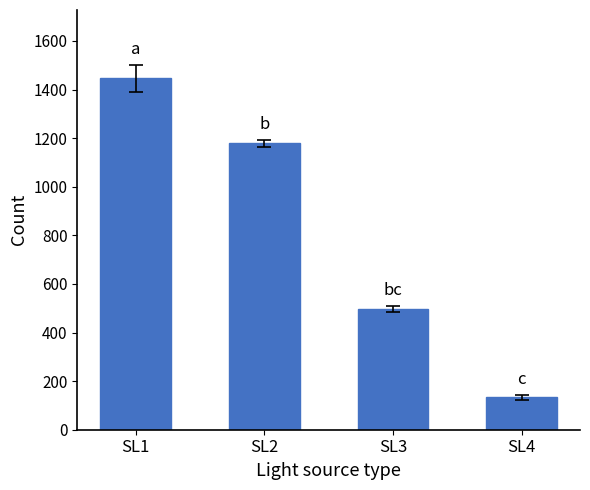

How many bars are there in total?

4